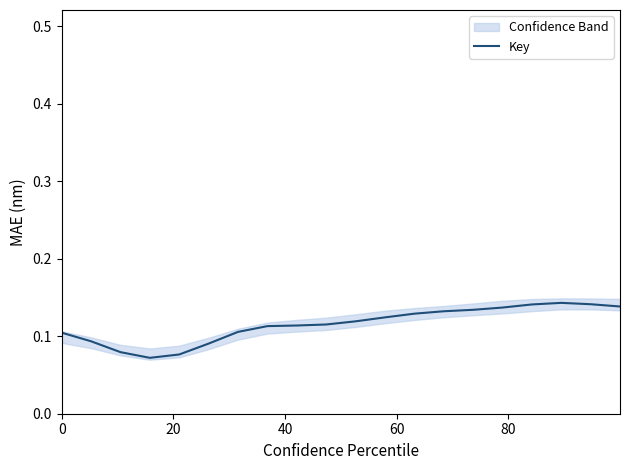

Count the number of categories in the chart.

20